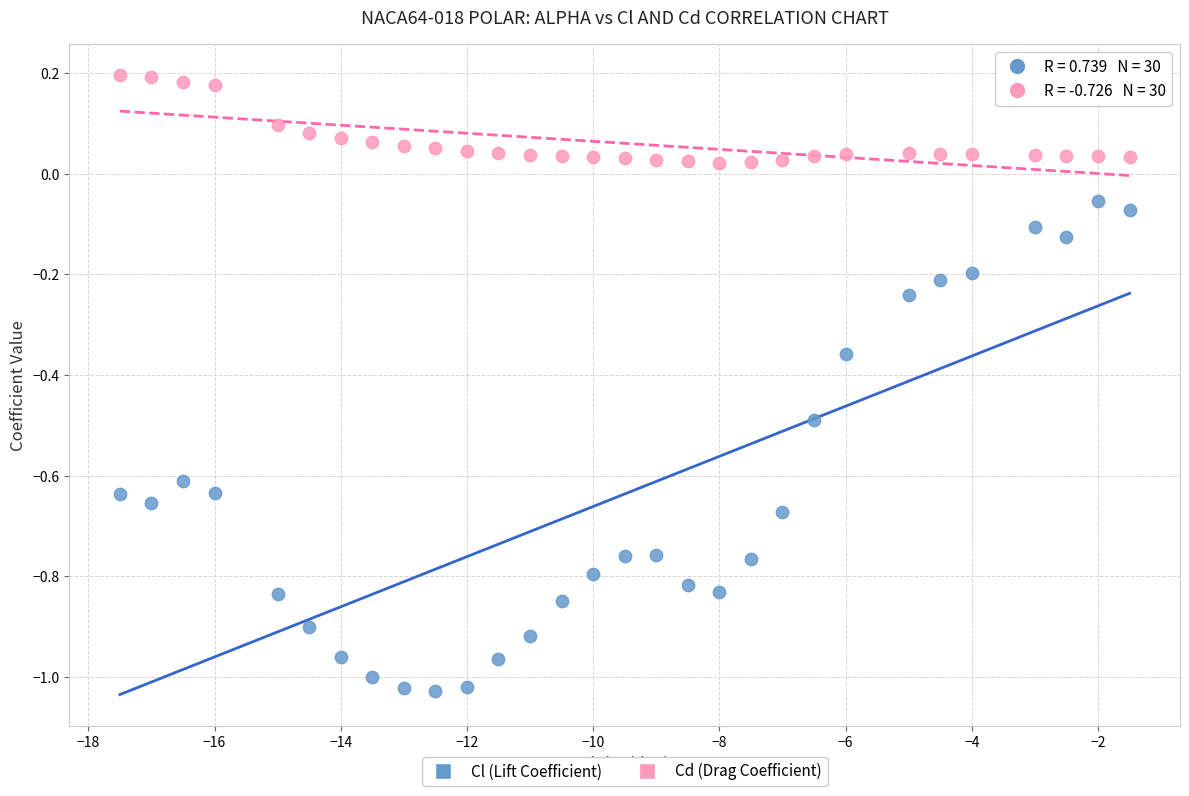

What is the X range (max minus min) for the scatter plot?

16.0